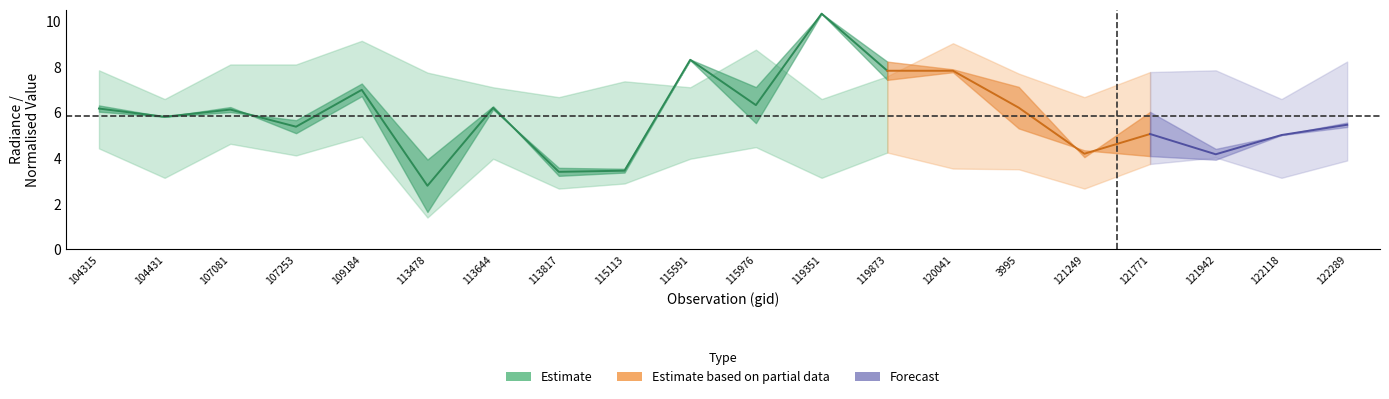

Reading right to left, list all the values displayed in this chart.

rade9_aggzone_norm: 122289=5.6	122118=5.0	121942=4.4	121771=6.0	121249=4.0	3995=7.1	120041=7.9	119873=8.2	119351=10.3	115976=7.1	115591=8.3	115113=3.4	113817=3.2	113644=6.3	113478=3.9	109184=7.3	107253=5.7	107081=6.0	104431=5.8	104315=6.3
rade9_mult_nadir_norm: 122289=5.4	122118=5.0	121942=3.9	121771=4.1	121249=4.3	3995=5.3	120041=7.8	119873=7.4	119351=10.3	115976=5.5	115591=8.3	115113=3.5	113817=3.6	113644=6.1	113478=1.6	109184=6.7	107253=5.1	107081=6.2	104431=5.8	104315=6.0
dnbrad: 122289=6.6	122118=5.0	121942=4.8	121771=5.5	121249=4.7	3995=7.9	120041=10.9	119873=9.4	119351=10.3	115976=7.5	115591=9.0	115113=4.1	113817=3.9	113644=6.6	113478=2.2	109184=8.8	107253=6.4	107081=6.7	104431=5.8	104315=7.4
upper_norm: 122289=8.2	122118=6.6	121942=7.8	121771=7.8	121249=6.7	3995=7.7	120041=9.0	119873=7.6	119351=6.6	115976=8.7	115591=7.1	115113=7.4	113817=6.7	113644=7.1	113478=7.7	109184=9.1	107253=8.1	107081=8.1	104431=6.6	104315=7.8
lower_norm: 122289=3.9	122118=3.1	121942=4.0	121771=3.7	121249=2.7	3995=3.5	120041=3.5	119873=4.2	119351=3.1	115976=4.5	115591=4.0	115113=2.9	113817=2.7	113644=4.0	113478=1.4	109184=4.9	107253=4.1	107081=4.6	104431=3.1	104315=4.4